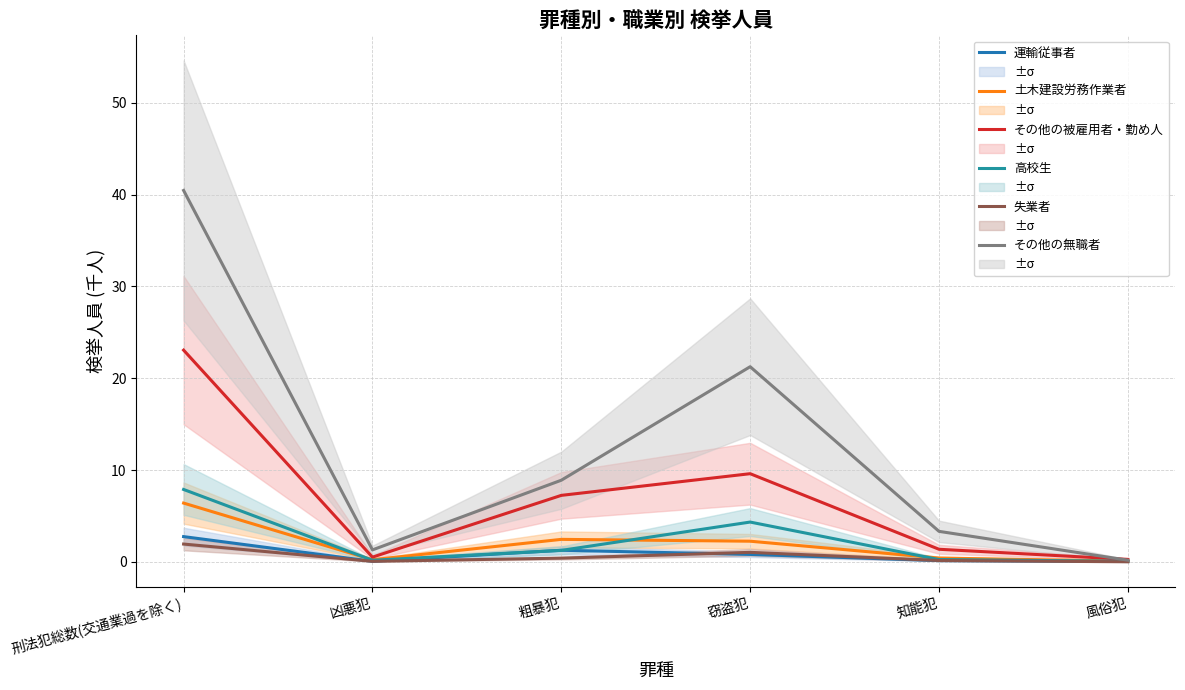

At which label does 土木建設労務作業者 first exceed 2?

刑法犯総数(交通業過を除く)